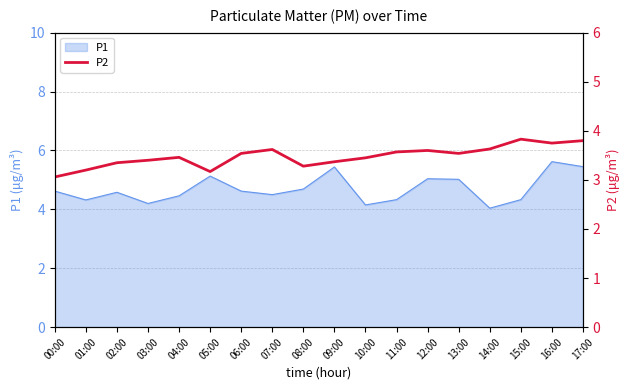

The P1 series shows 2.6 at 07:00. True or false?

False